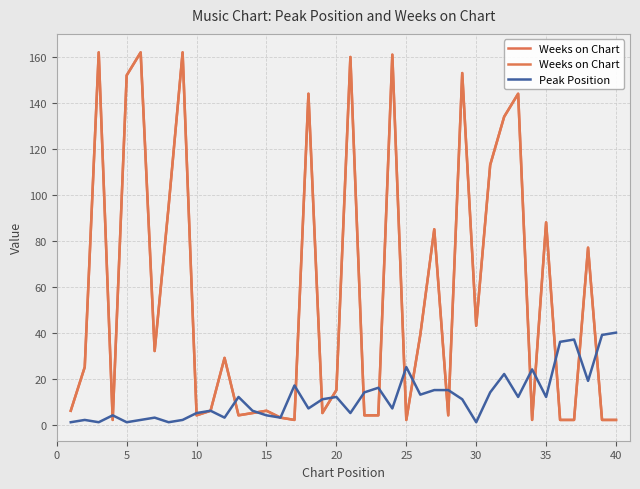

Is it true that Weeks on Chart equals 2 at 10?

False